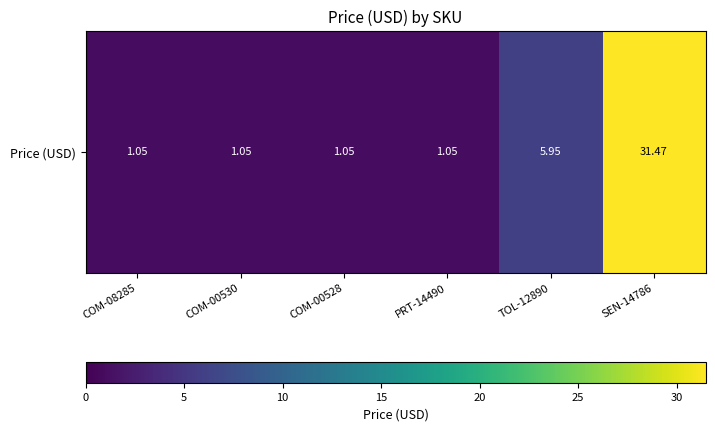

True or false: the data shows 1.4 at COM-00528.

False